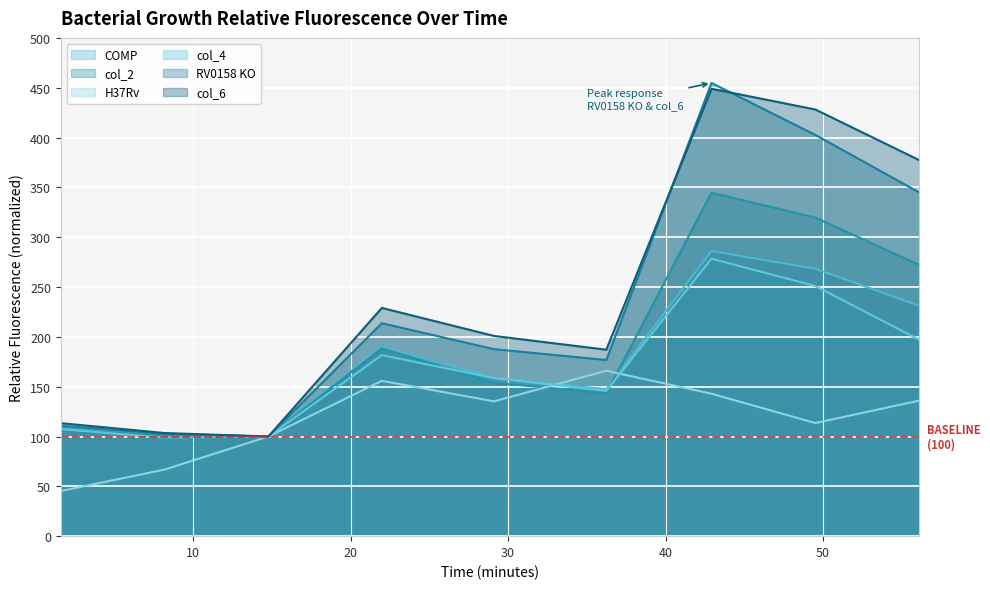

What are all the series names shown in the legend?

COMP, col_2, H37Rv, col_4, RV0158 KO, col_6